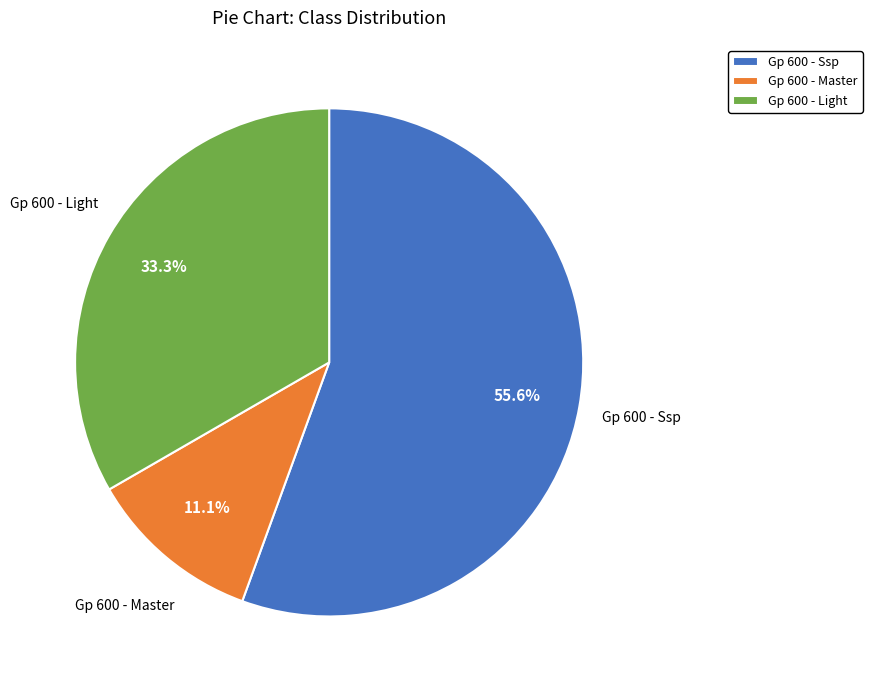

Is it true that Gp 600 - Master is 11% of the pie?

True